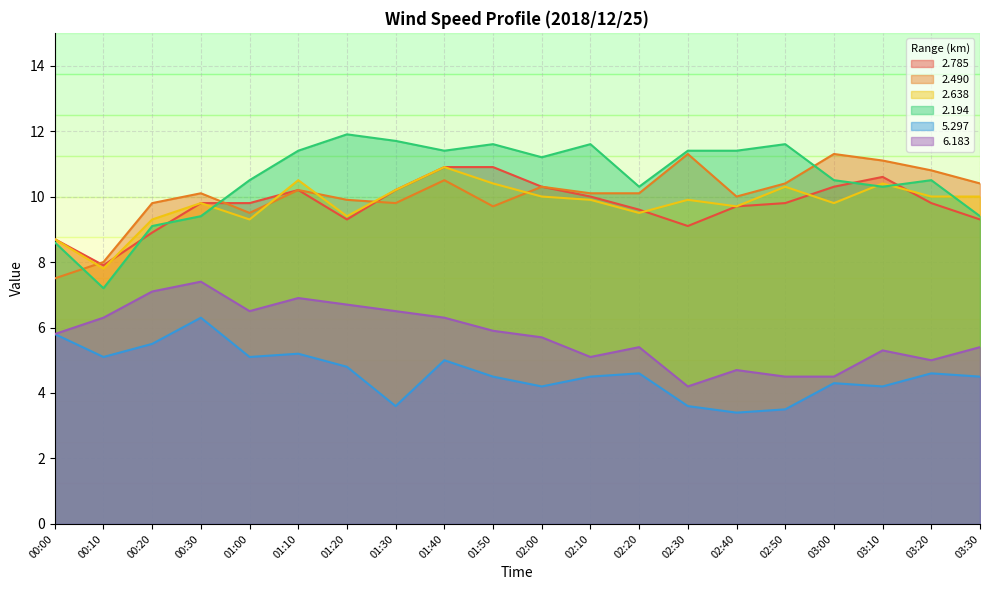

The   2.490 series shows 2.6 at 00:10. True or false?

False